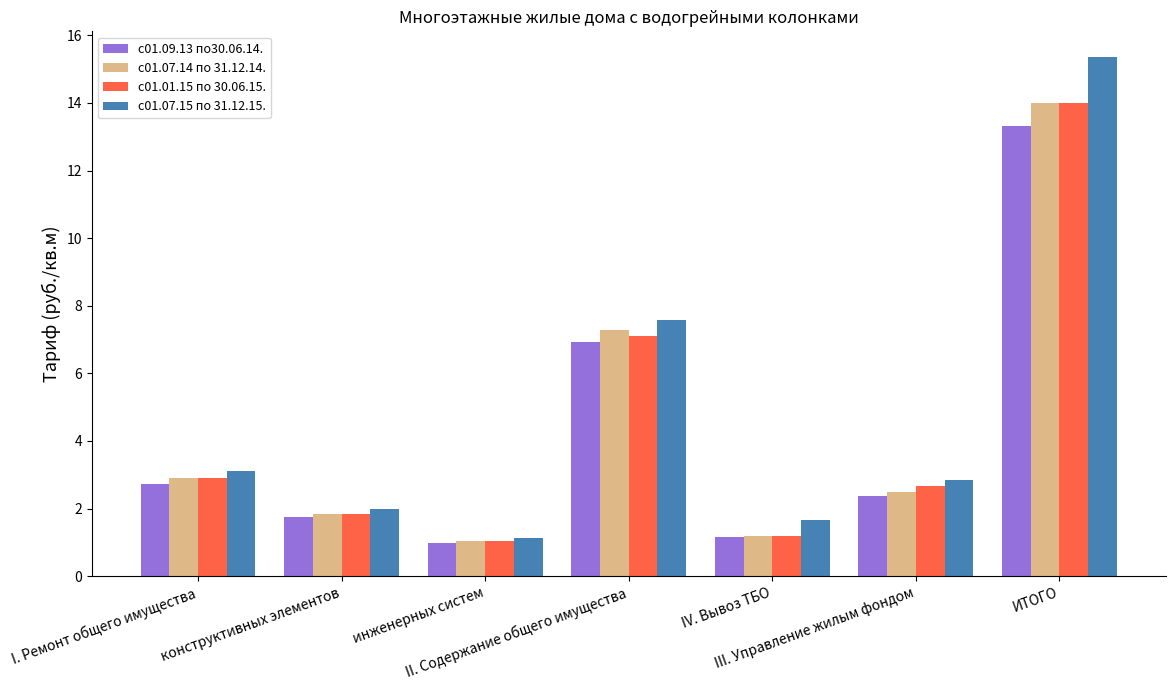

What is the lowest value of the с01.09.13 по30.06.14. series?

1.0